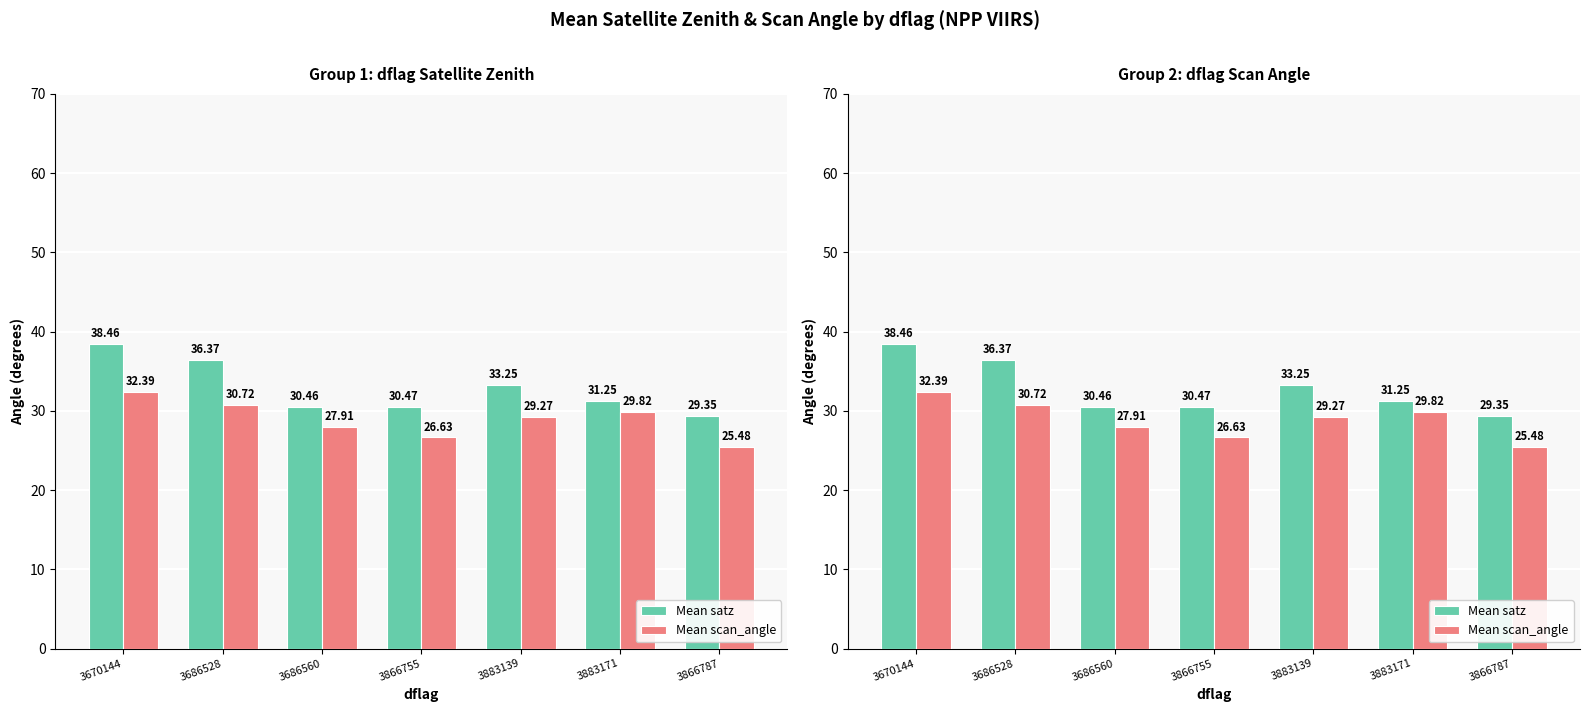

What is the spread (max minus min) of values at 3883171?

1.4